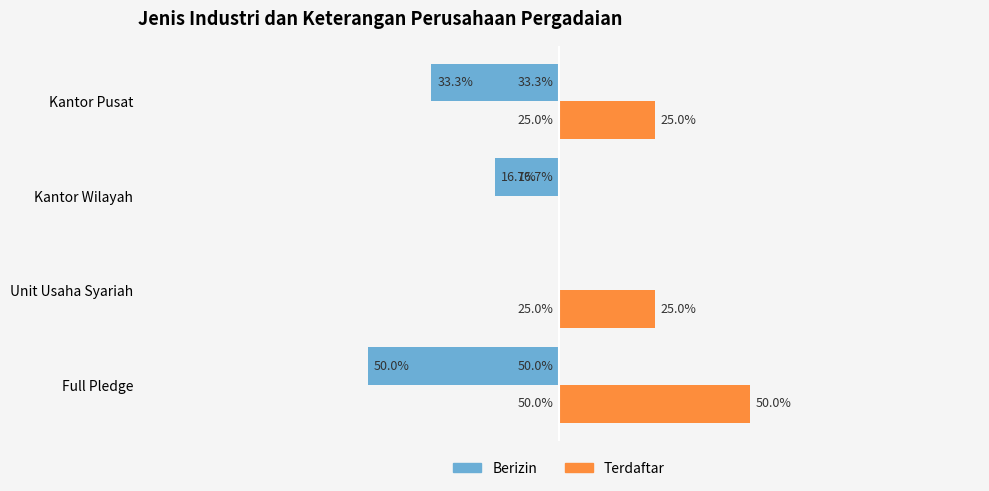

At which label does Berizin reach its peak?

Unit Usaha Syariah